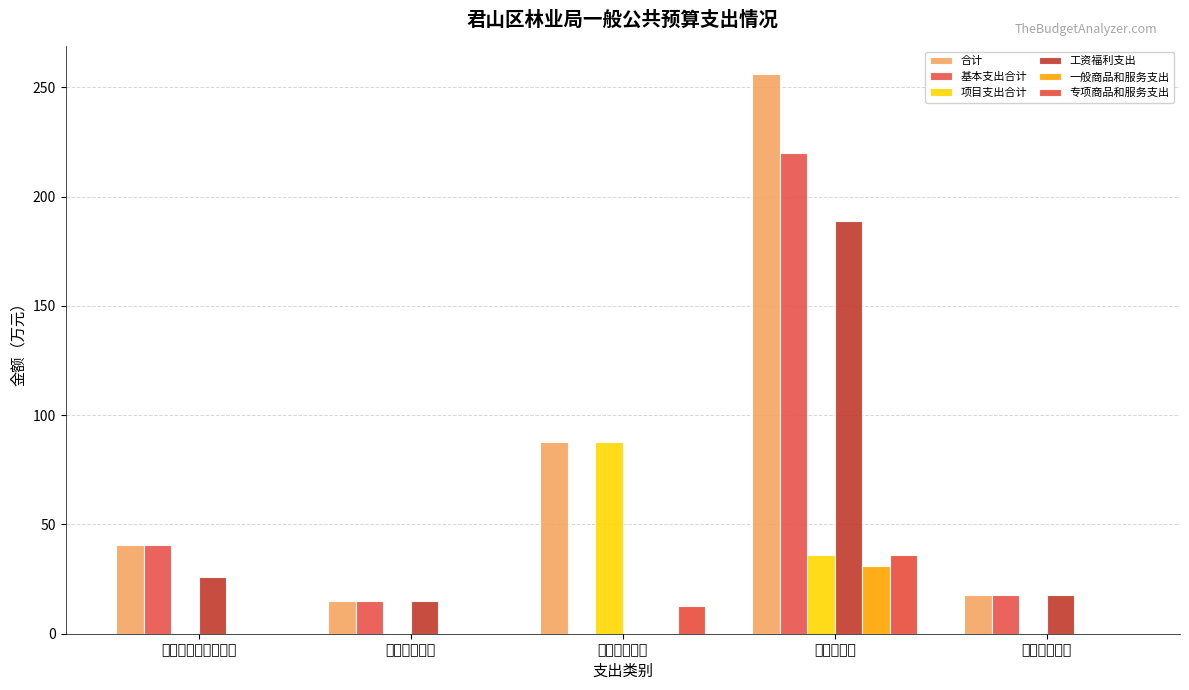

How many data points in 工资福利支出 are above 17?

3